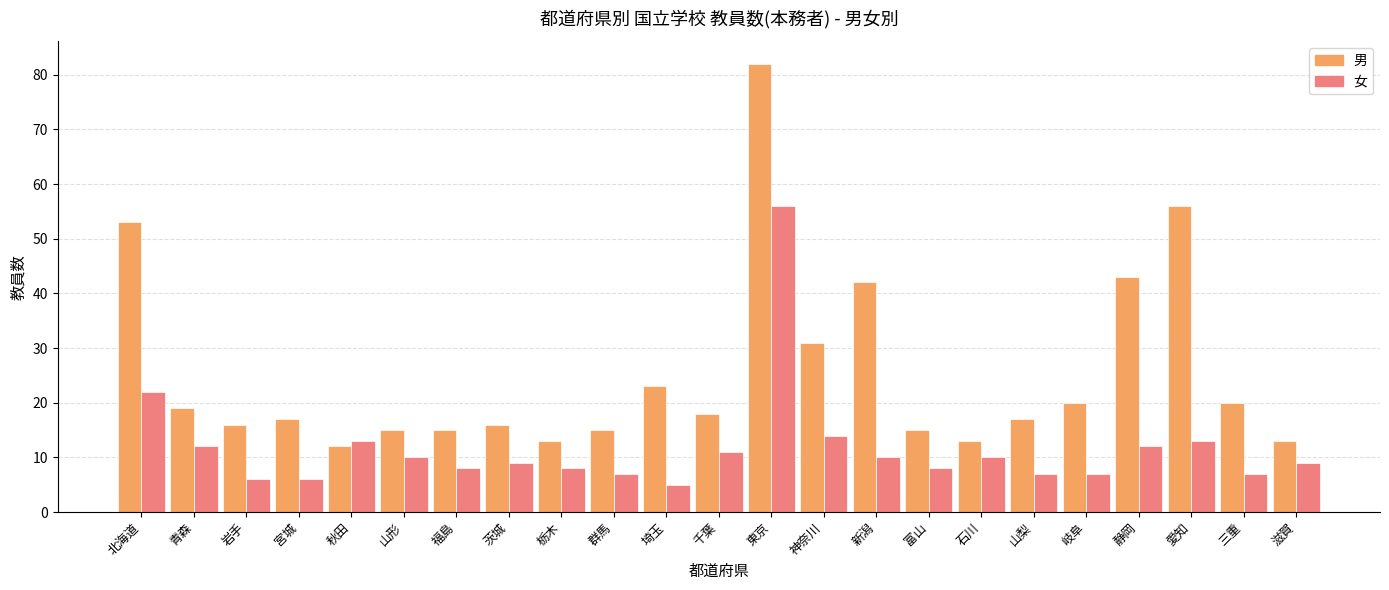

At how many categories does at least one series exceed 65?

1